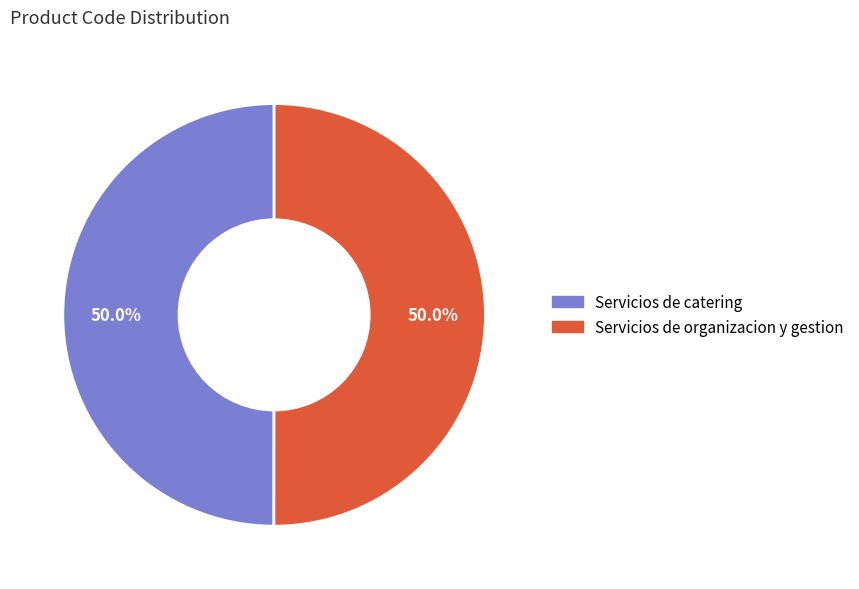

The Servicios de catering slice represents 40% of the pie. True or false?

False